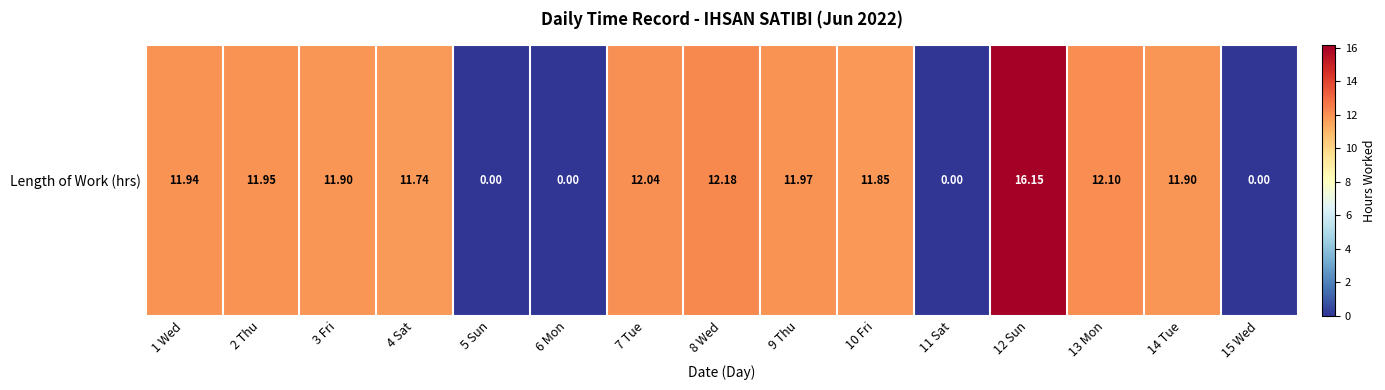

List the labels in order of value, smallest first.

5 Sun, 6 Mon, 11 Sat, 15 Wed, 4 Sat, 10 Fri, 3 Fri, 14 Tue, 1 Wed, 2 Thu, 9 Thu, 7 Tue, 13 Mon, 8 Wed, 12 Sun